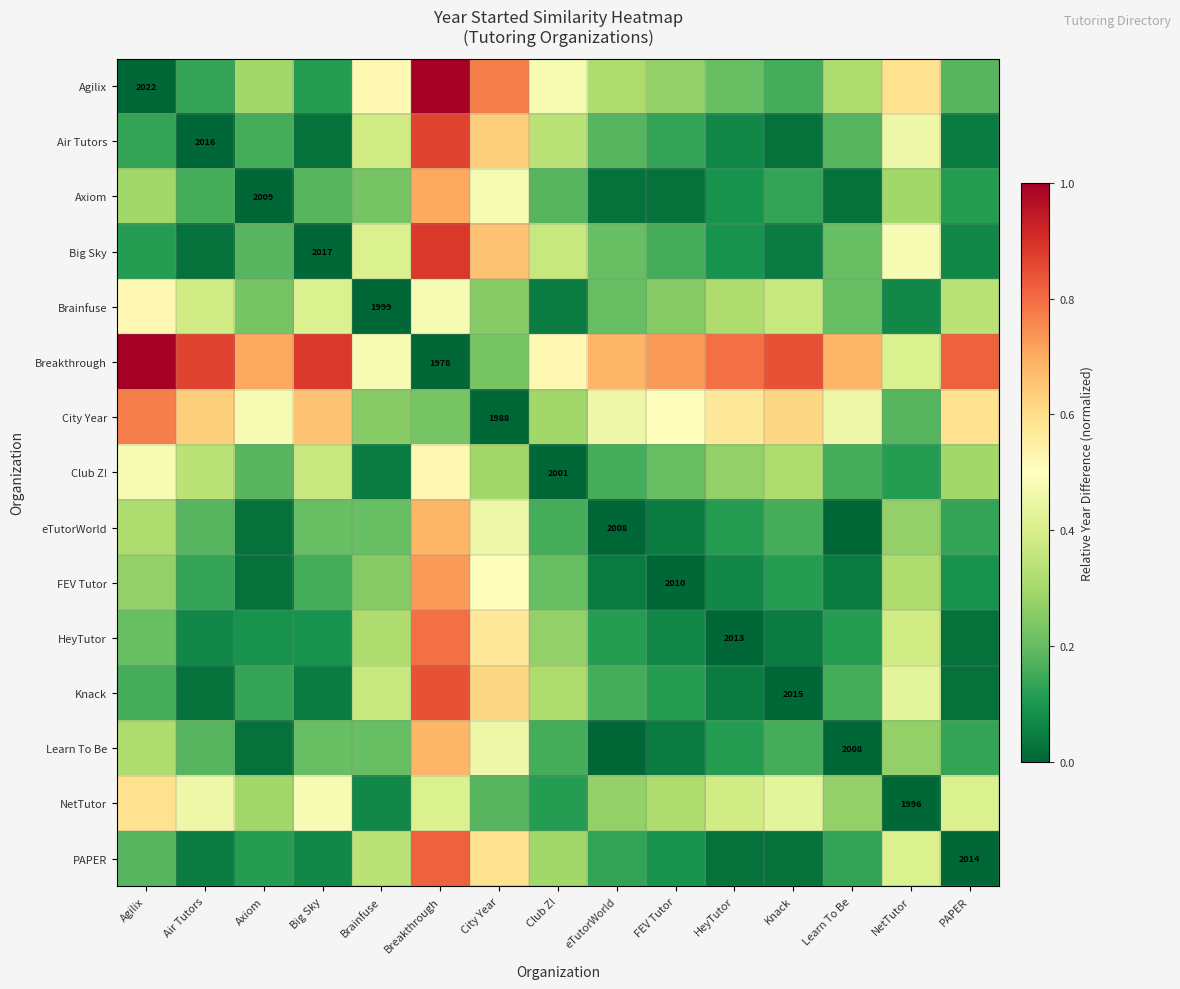

The value of Big Sky at Brainfuse is 0.7. True or false?

False